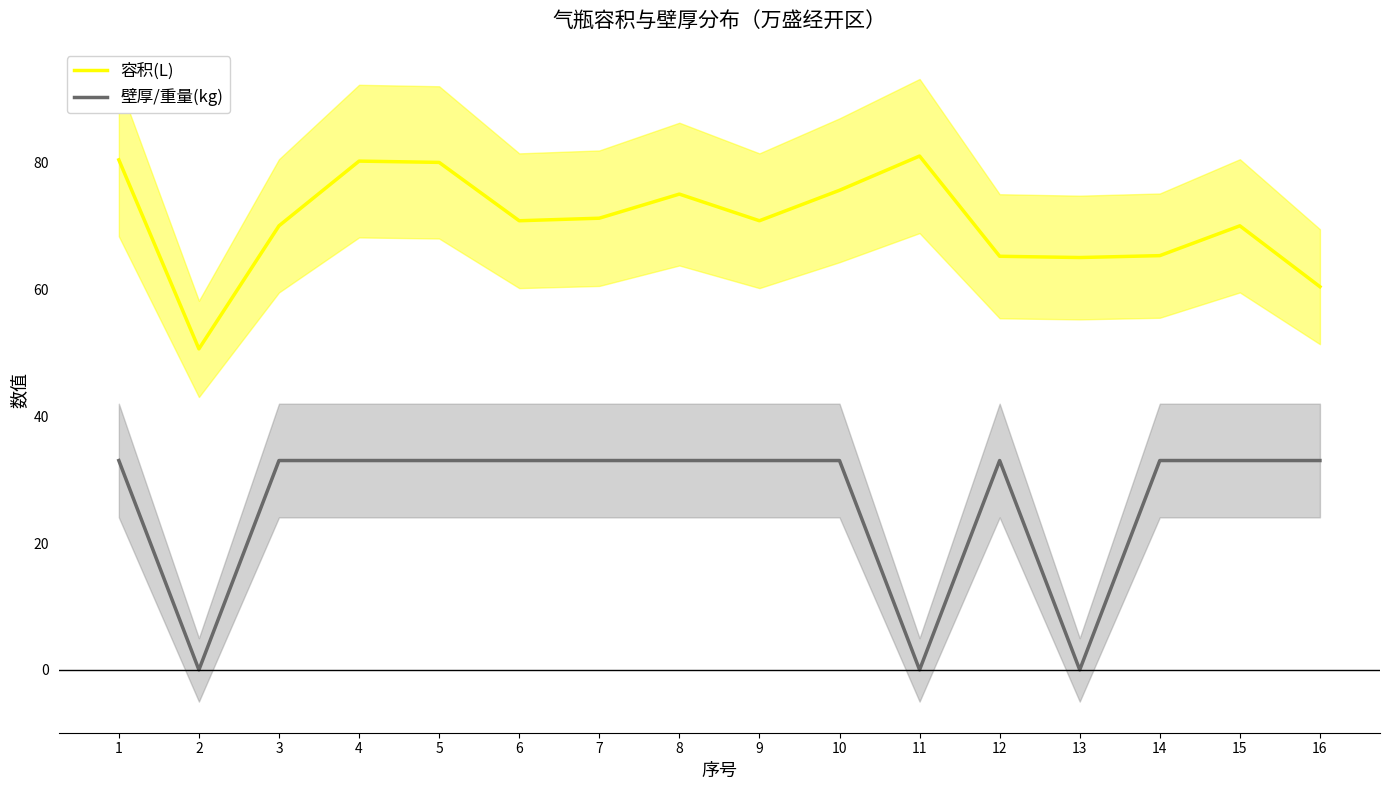

How many data points in 容积(L) are above 70?

9